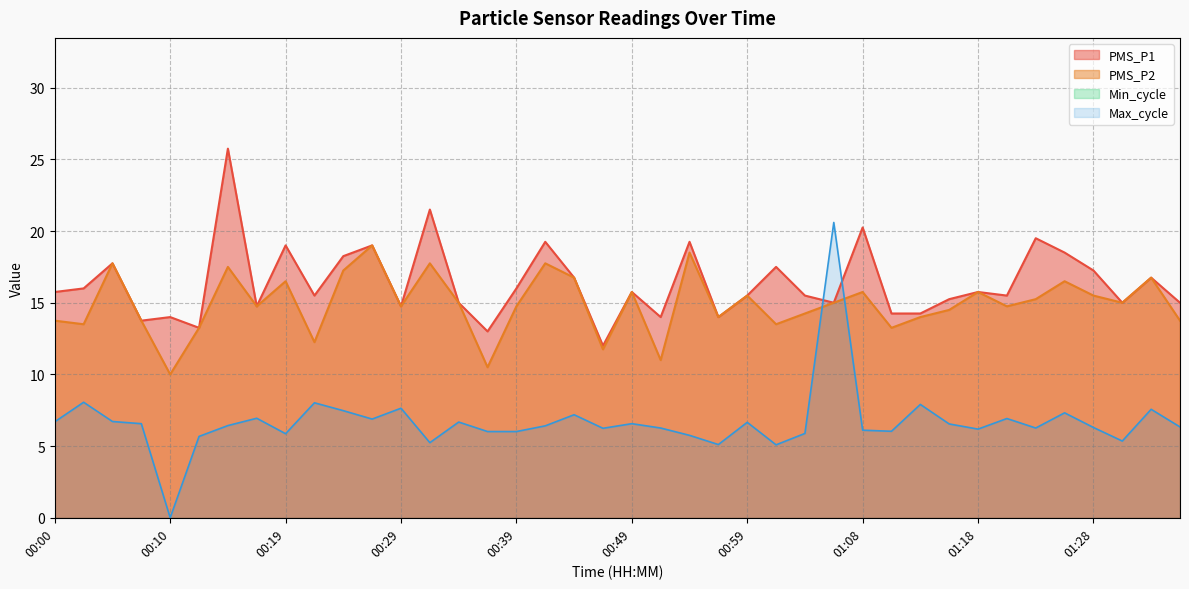

What is the difference between the maximum and second lowest values in the Max_cycle series?

15.5